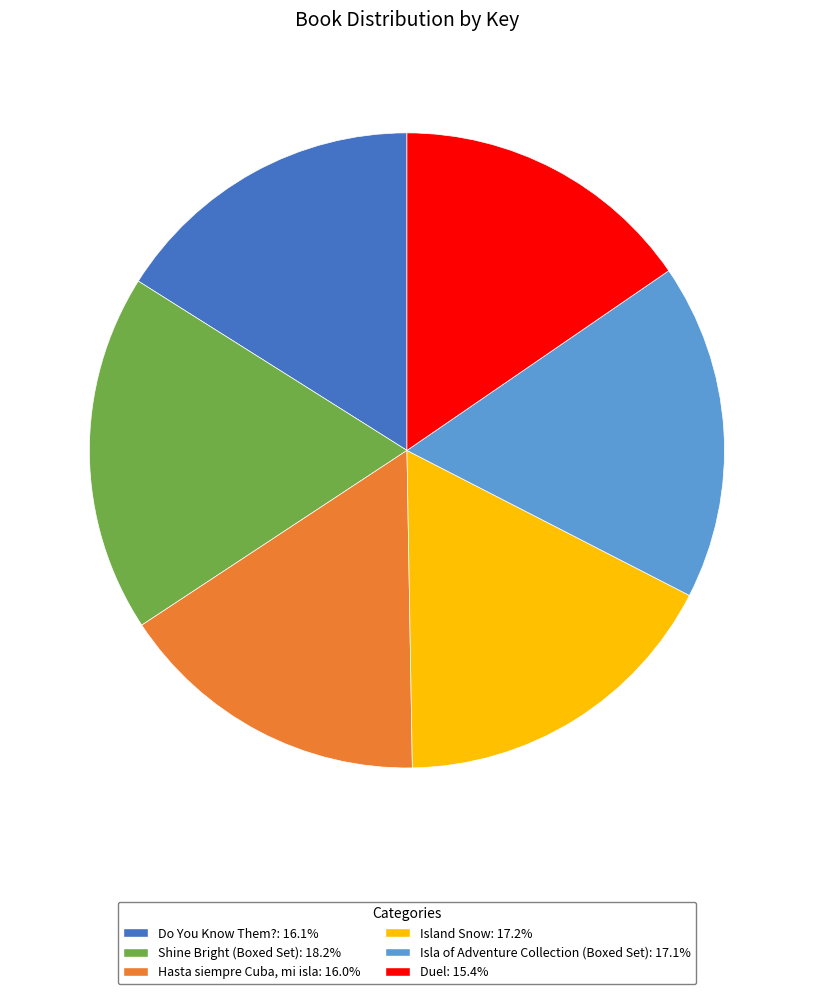

How many segments does this pie chart have?

6